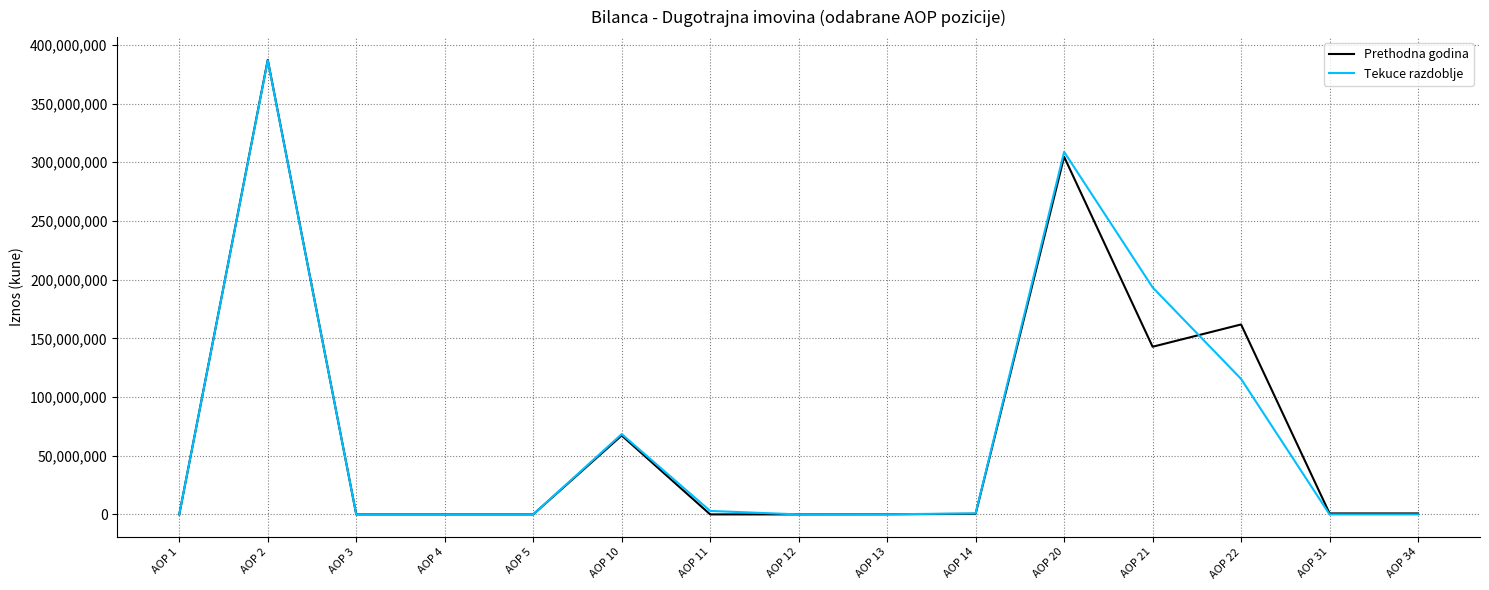

What is the sum of all Prethodna godina values?

1065982356